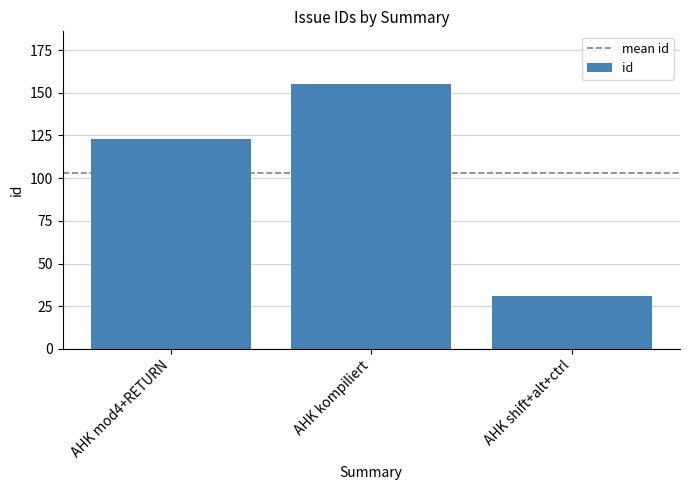

At which label is the value closest to 93?

AHK mod4+RETURN